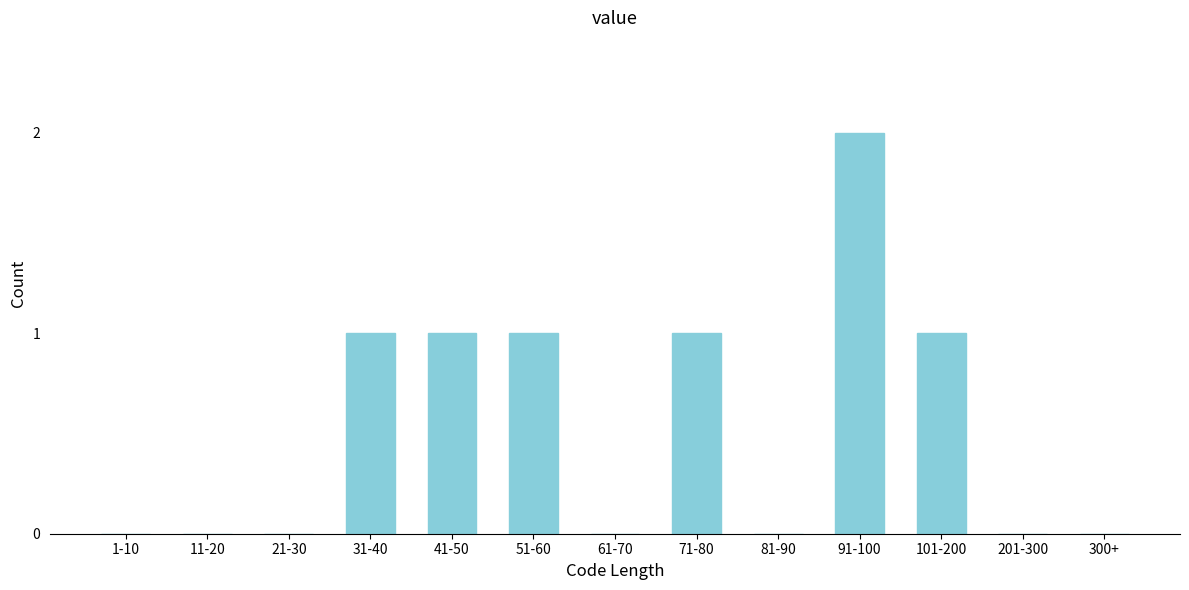

Reading left to right, transcribe all the data shown in this chart.

1-10=0	11-20=0	21-30=0	31-40=1	41-50=1	51-60=1	61-70=0	71-80=1	81-90=0	91-100=2	101-200=1	201-300=0	300+=0